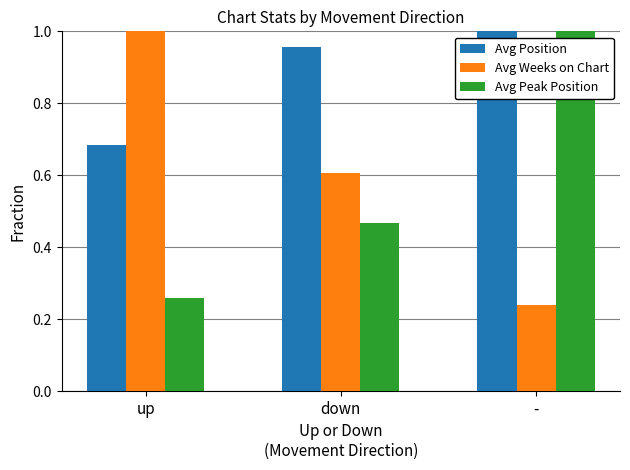

Is it true that Avg Position equals 1.0 at down?

True